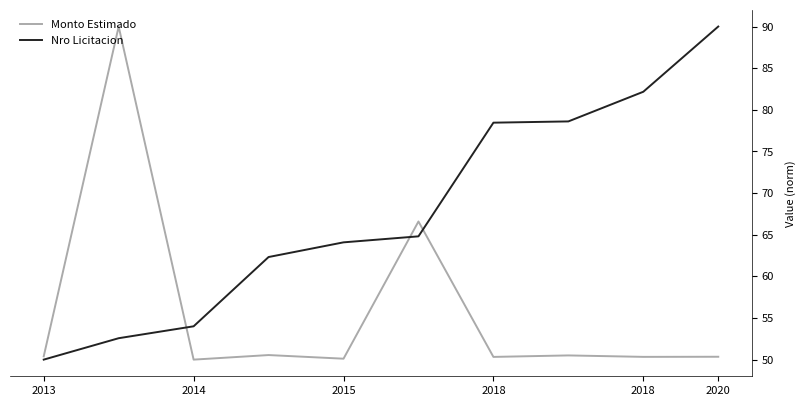

Which series has the largest total across all categories?

Nro Licitacion